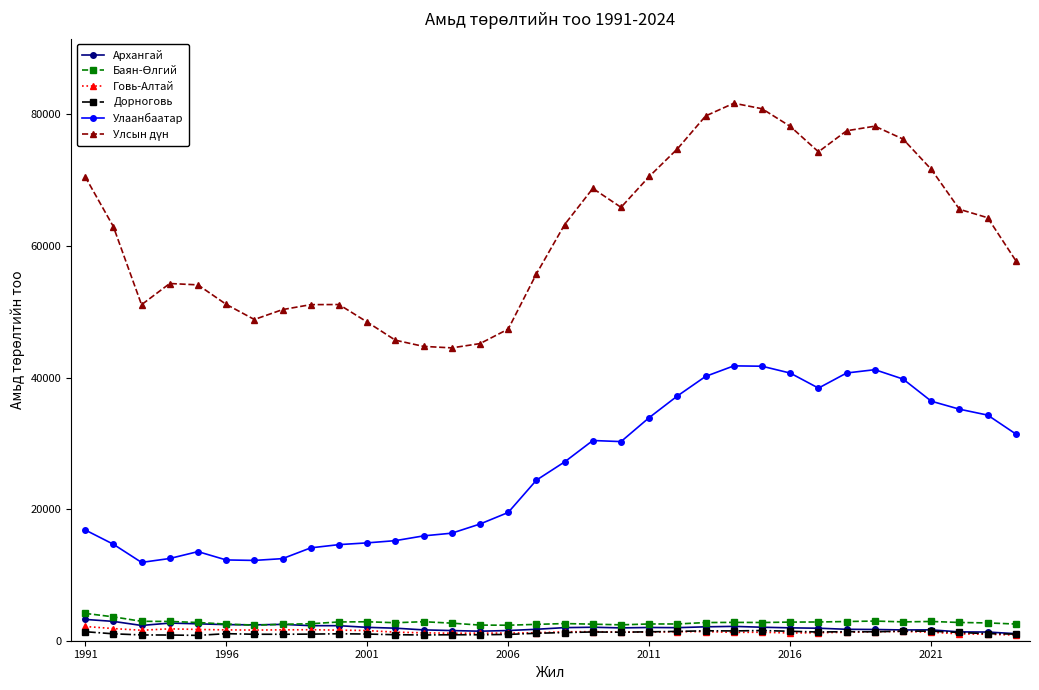

What is the average value of the Улаанбаатар series?

25884